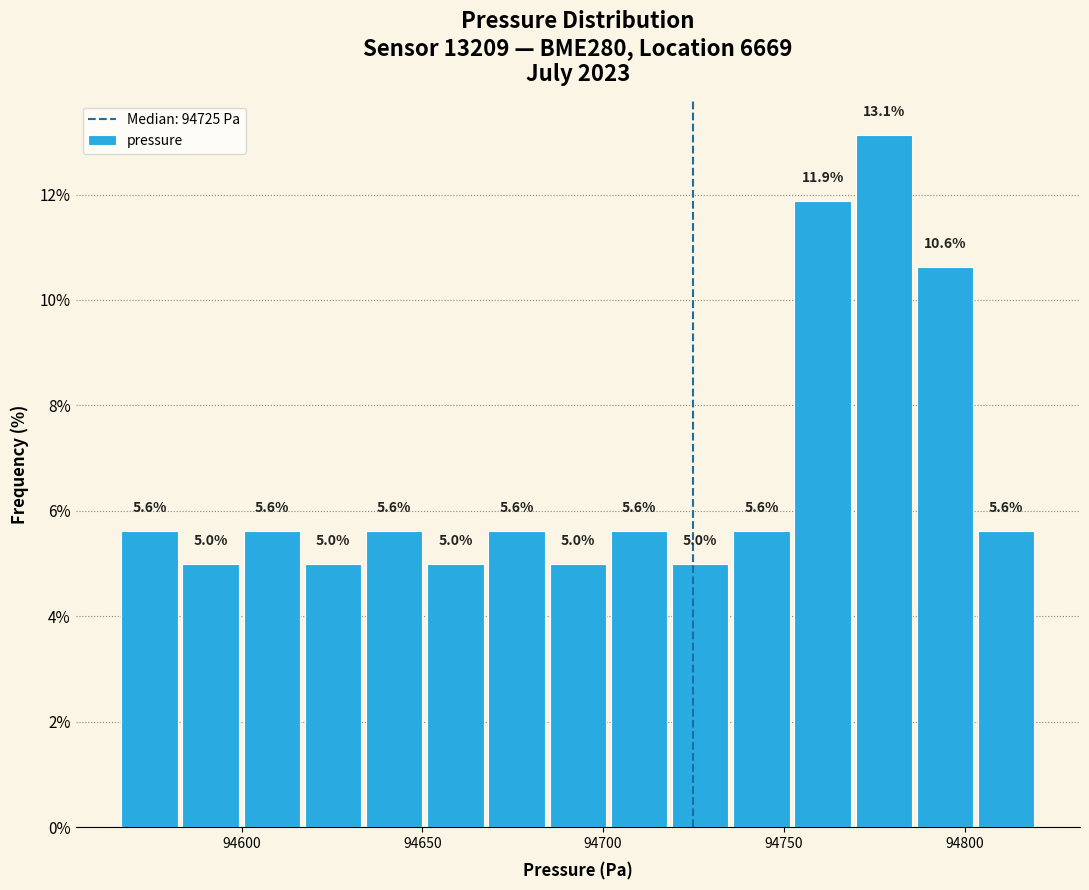

Read against the x-axis, roughly where is the centre of the tallest bar?

94780